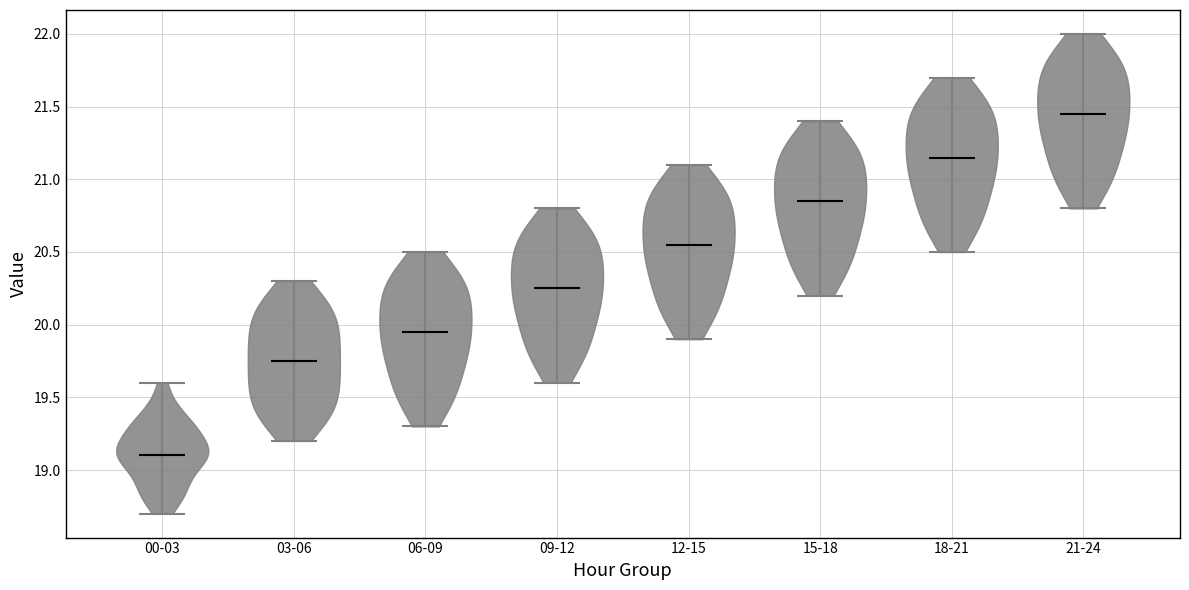

Reading left to right, read every violin against the y-axis: where its median line is, and the lowest and highest points it reaches. The values are not printed on the chart, so give them approximately, as read against the axis.

00-03: median line 19.10, lowest point 18.70, highest point 19.60
03-06: median line 19.75, lowest point 19.20, highest point 20.30
06-09: median line 19.95, lowest point 19.30, highest point 20.50
09-12: median line 20.25, lowest point 19.60, highest point 20.80
12-15: median line 20.55, lowest point 19.90, highest point 21.10
15-18: median line 20.85, lowest point 20.20, highest point 21.40
18-21: median line 21.15, lowest point 20.50, highest point 21.70
21-24: median line 21.45, lowest point 20.80, highest point 22.00